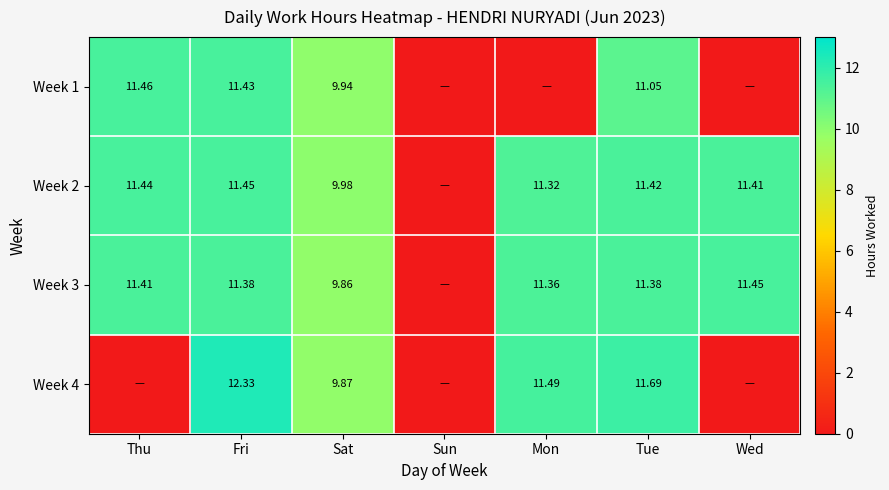

Is the value of Week 4 at Mon greater than the value of Week 3 at Fri?

Yes